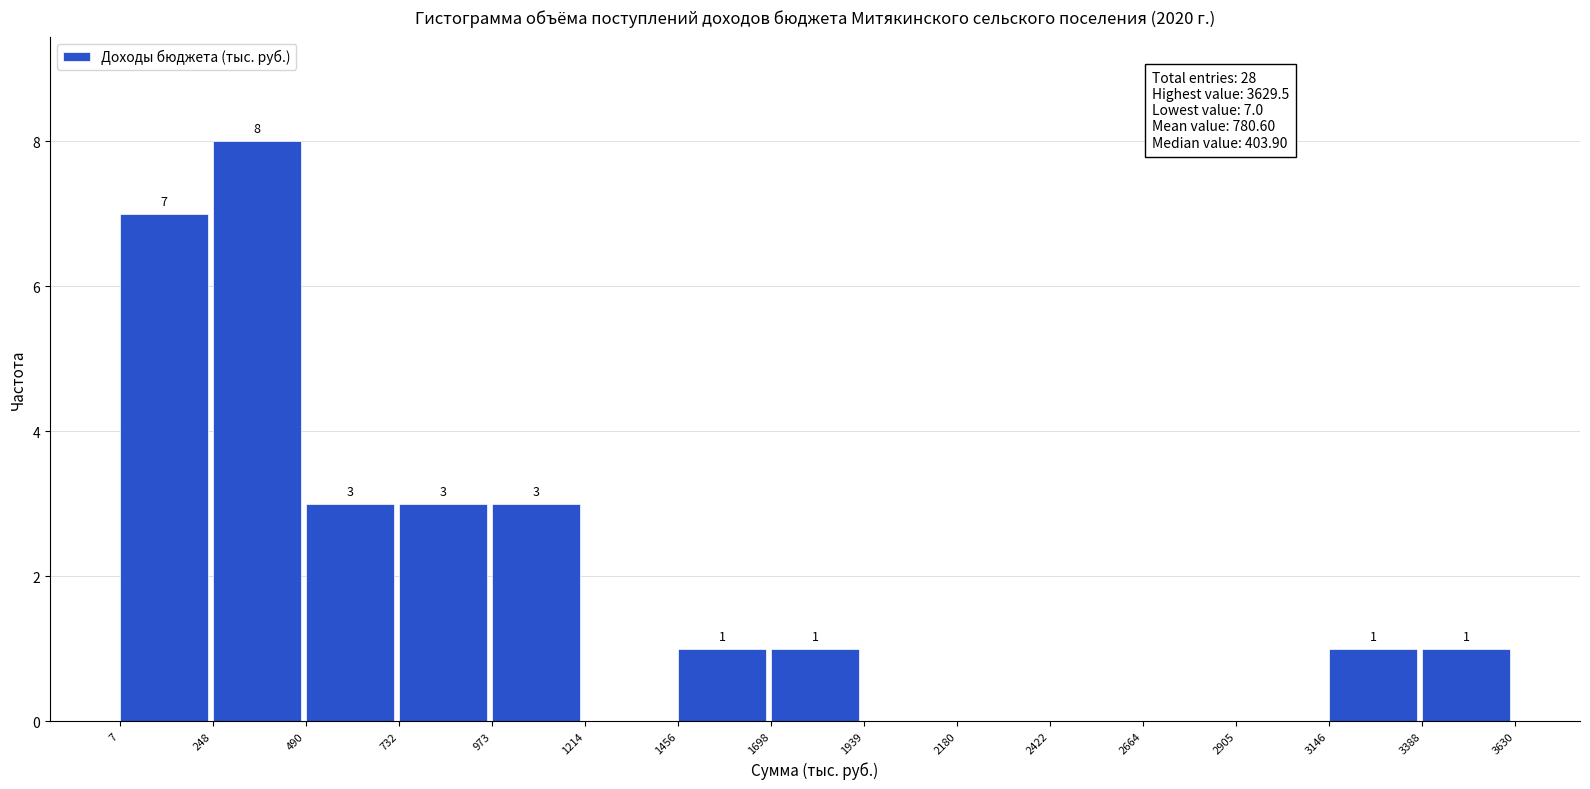

Which range on the x-axis has the tallest bar?

248 to 490